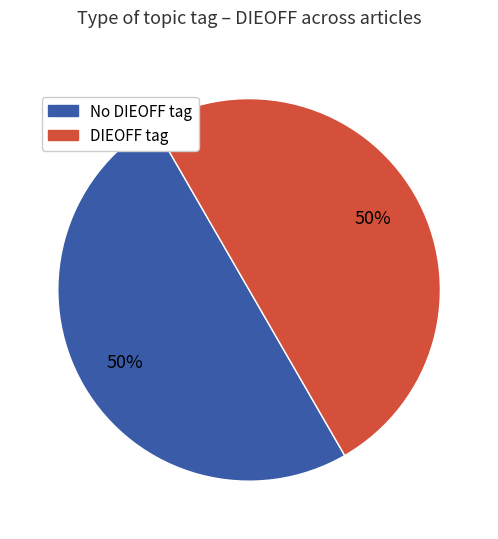

To the nearest percent, what is the average slice percentage?

50%